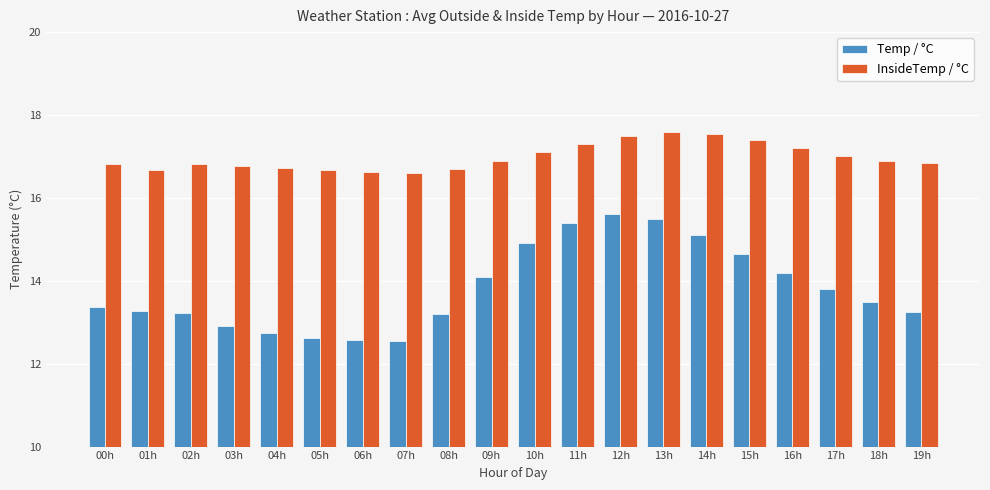

How many groups of bars are there?

20